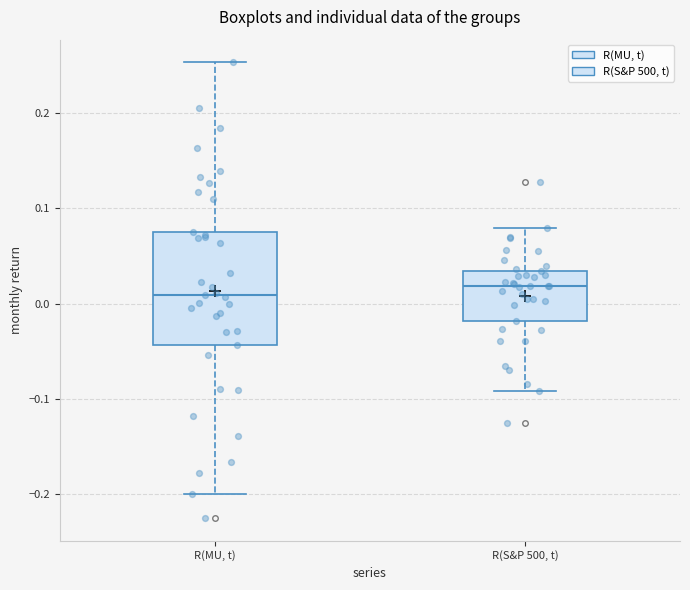

Comparing the boxes themselves (not the whiskers), which one is the tallest?

R(MU, t)